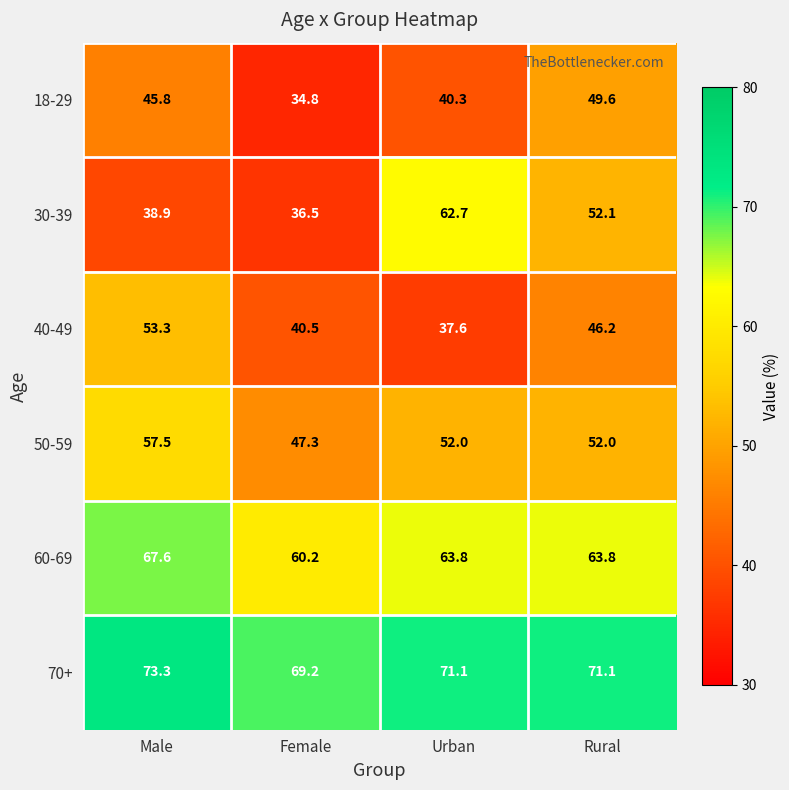

Which category has the highest value across all series?

Male